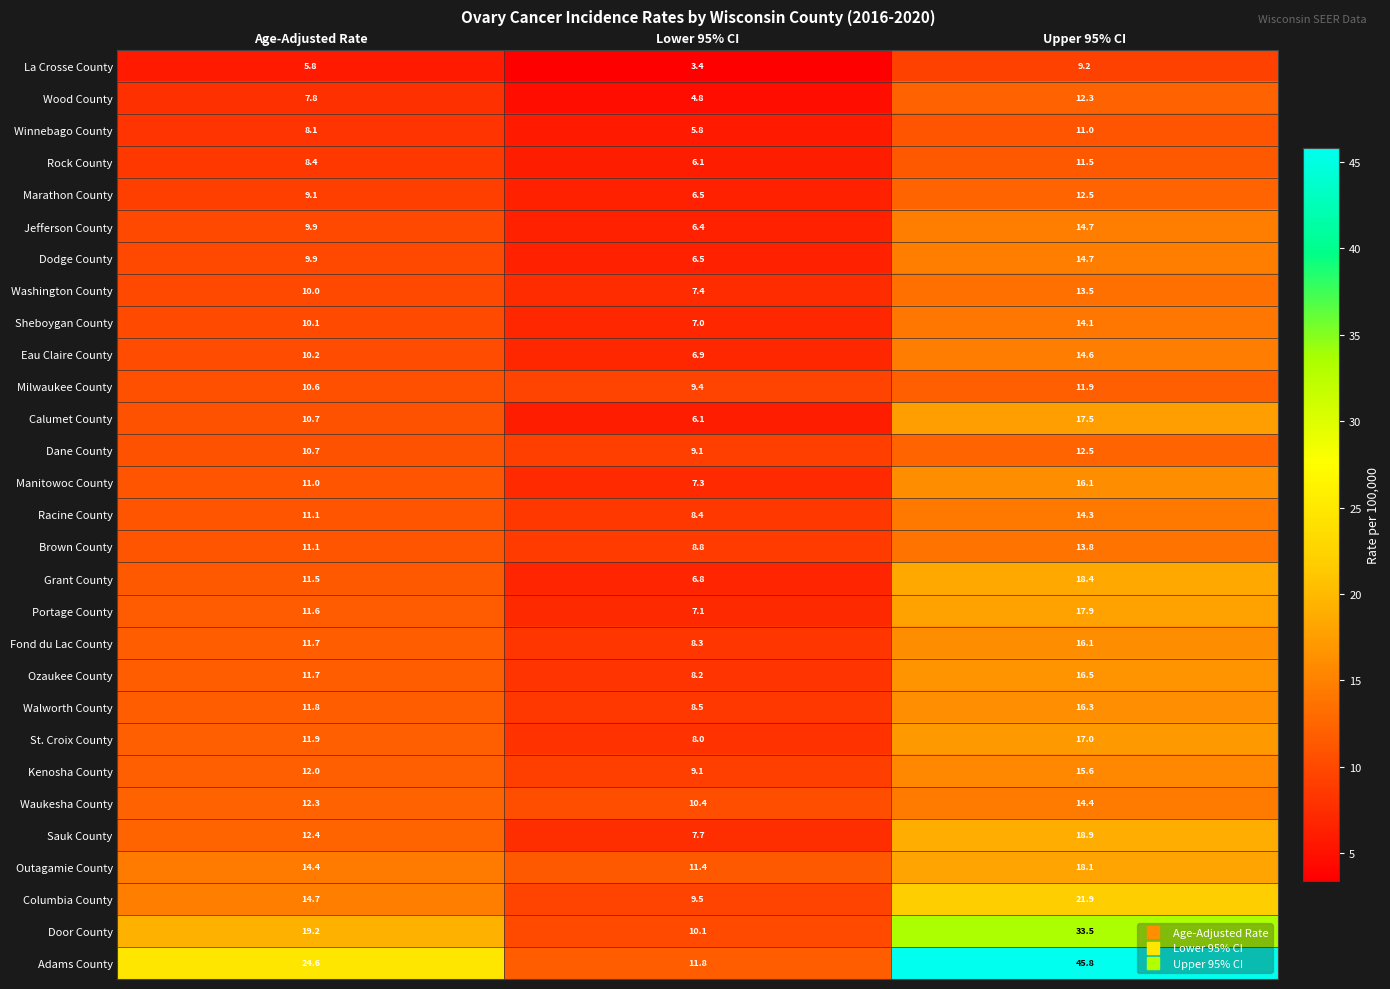

What is the difference between the Manitowoc County values at Lower 95% CI and Age-Adjusted Rate?

3.7